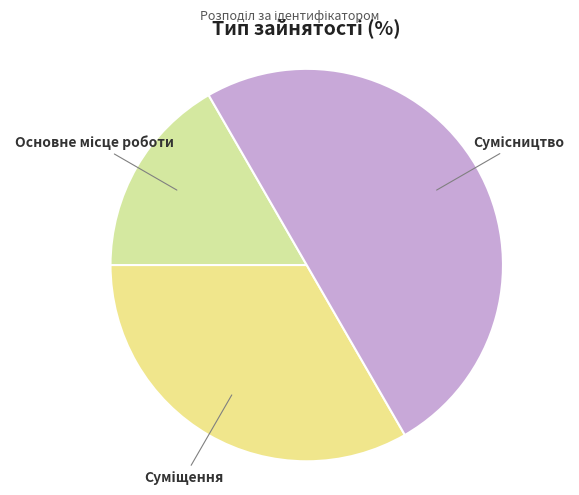

How many segments does this pie chart have?

3